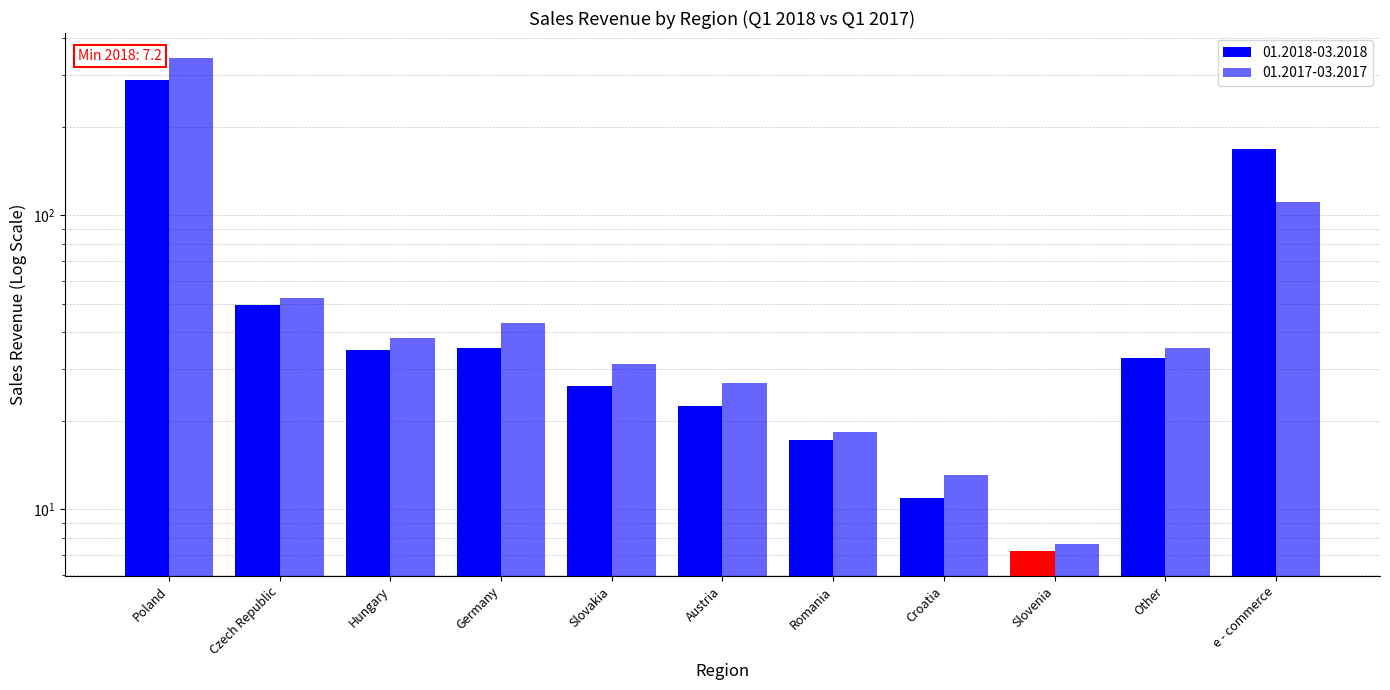

The value at Germany is 43.1. True or false?

True